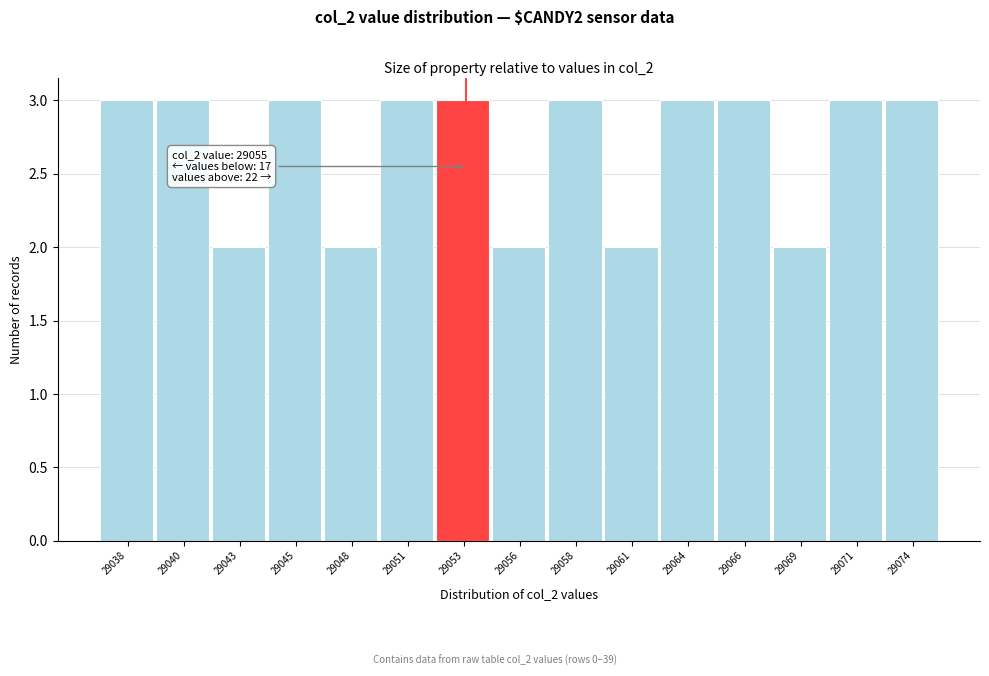

Reading left to right, what are all the values shown in this chart?

29038=3	29040=3	29043=2	29045=3	29048=2	29051=3	29053=3	29056=2	29058=3	29061=2	29064=3	29066=3	29069=2	29071=3	29074=3